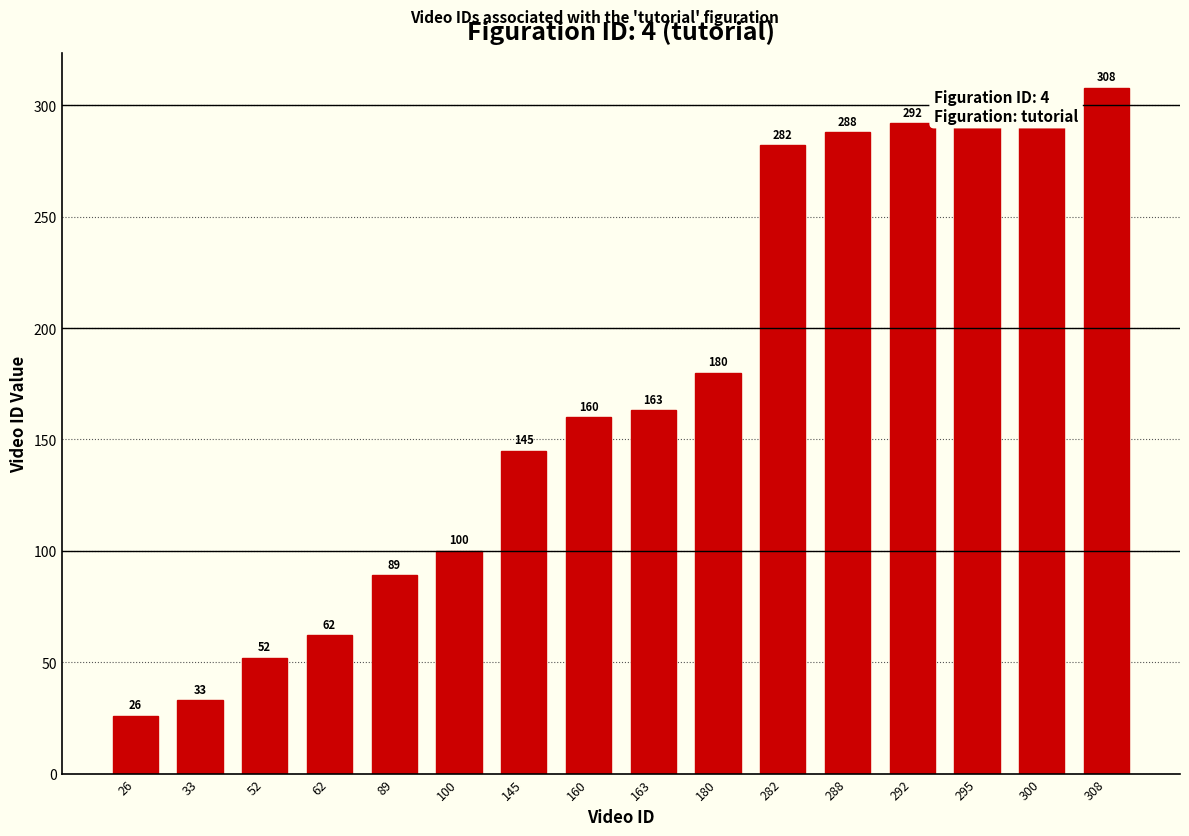

List the labels in order of value, smallest first.

26, 33, 52, 62, 89, 100, 145, 160, 163, 180, 282, 288, 292, 295, 300, 308